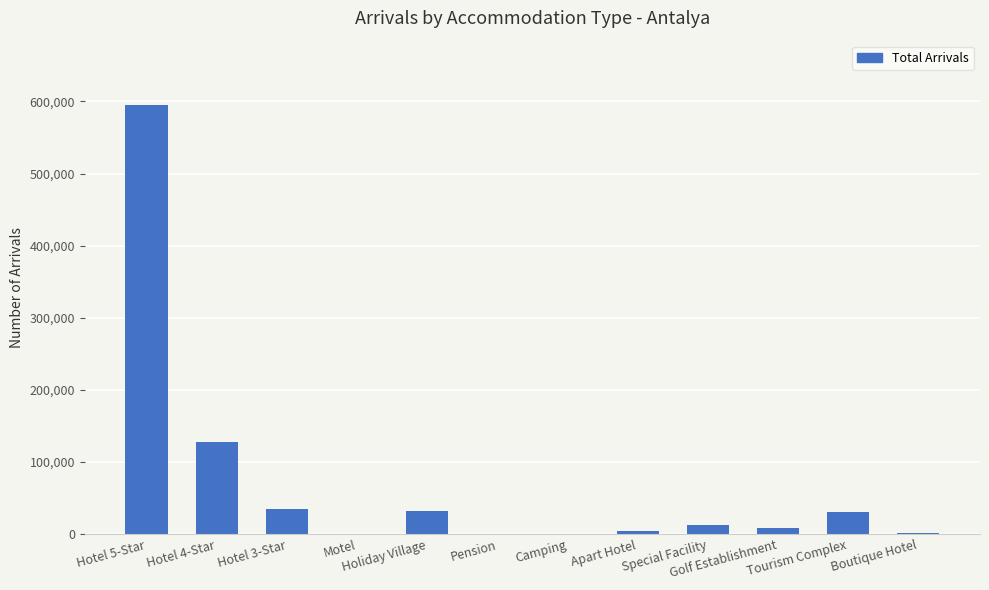

What is the greatest value displayed?

595017